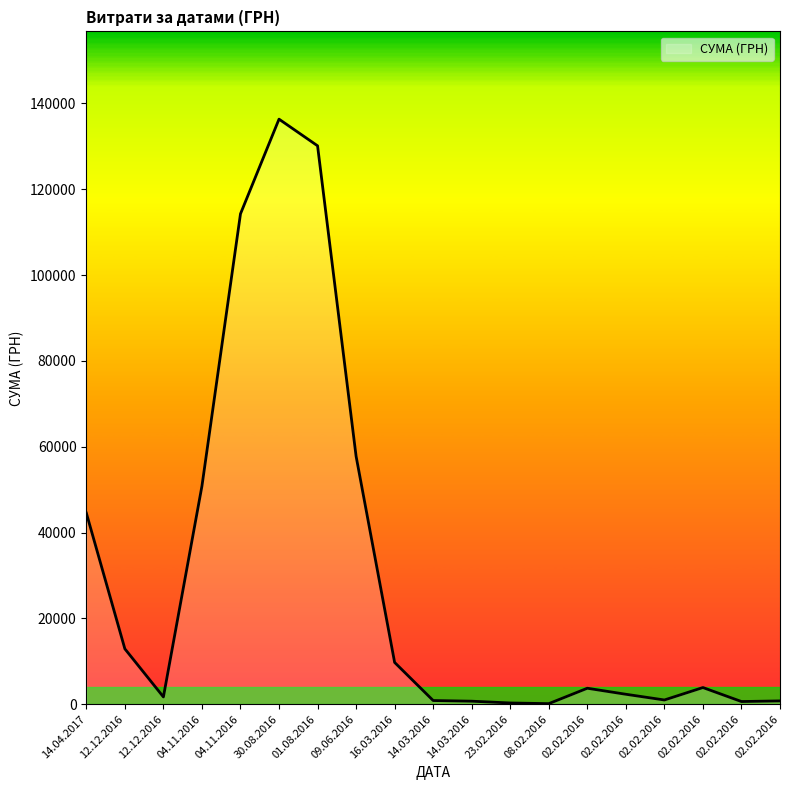

The value at 12.12.2016 is 3869.5. True or false?

False